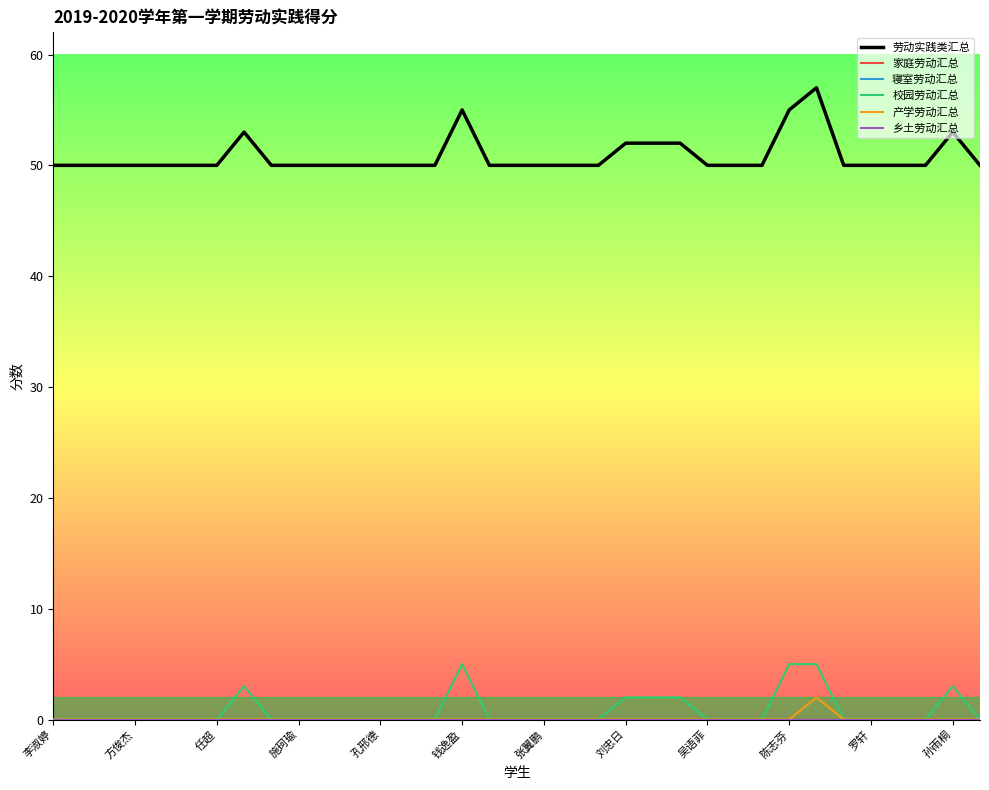

Rank the series by their maximum value, from highest to lowest.

劳动实践类汇总, 校园劳动汇总, 产学劳动汇总, 家庭劳动汇总, 寝室劳动汇总, 乡土劳动汇总